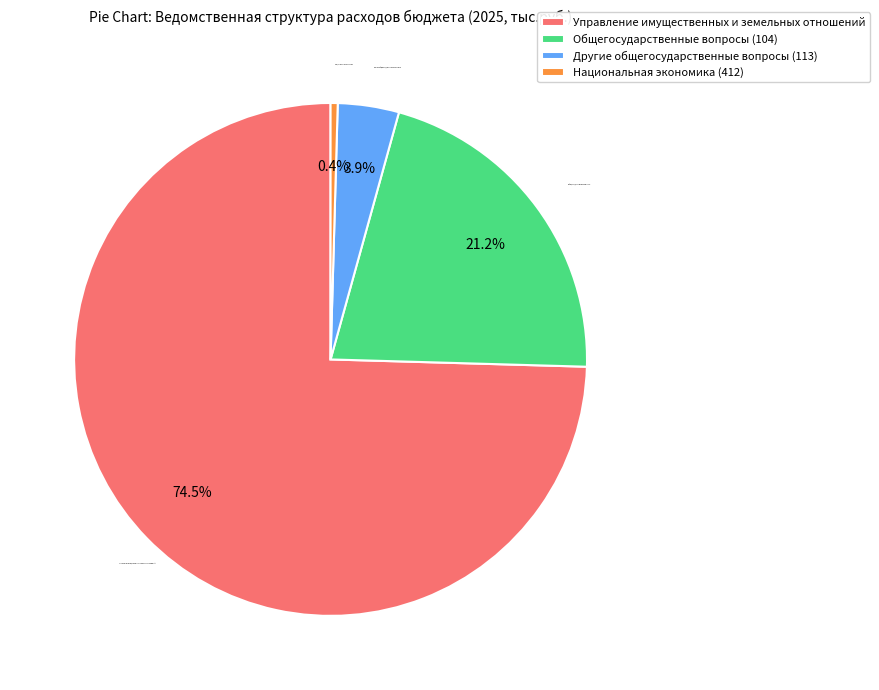

To the nearest percent, what is the average slice percentage?

25%